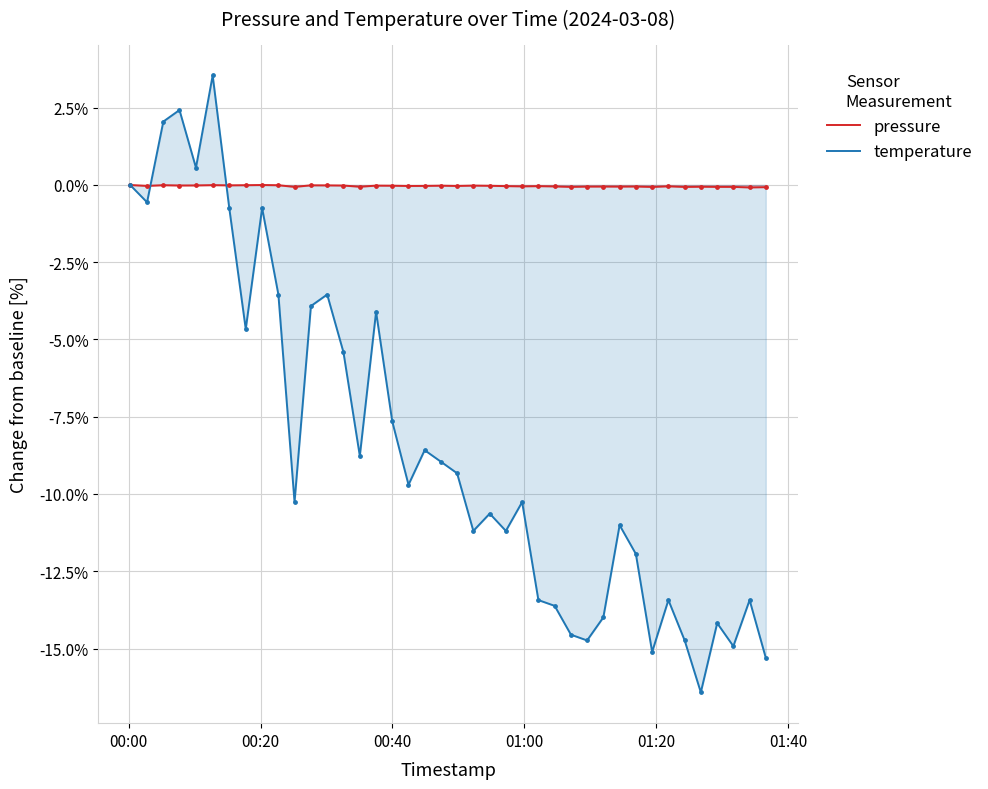

Which series has the largest total across all categories?

pressure